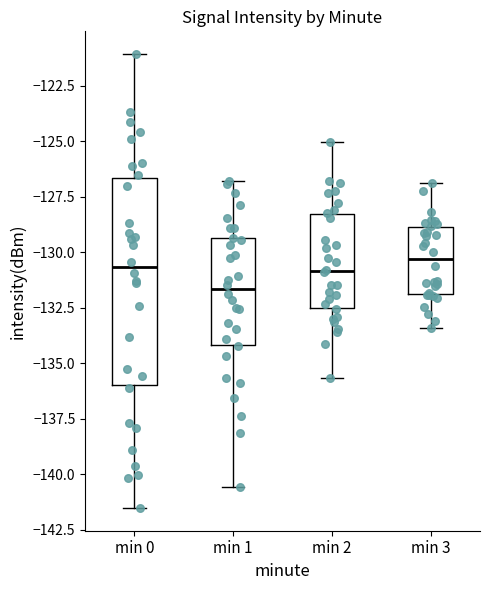

Comparing the boxes themselves (not the whiskers), which one is the tallest?

min 0